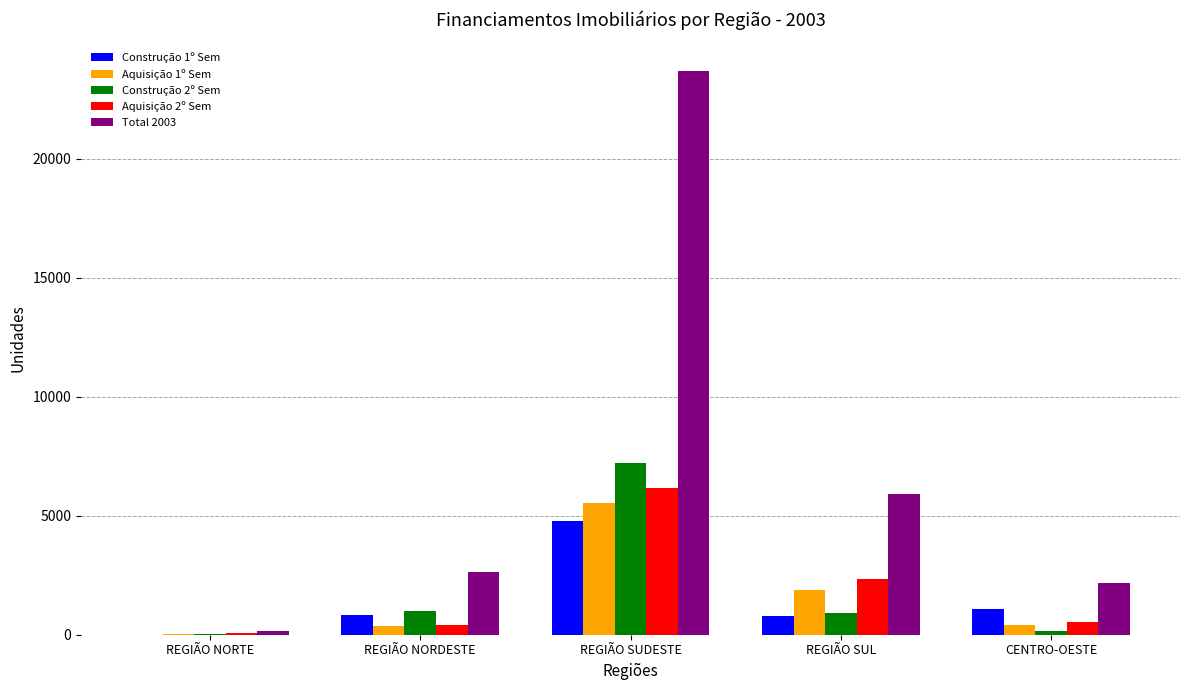

True or false: Aquisição 1º Sem has a value of 7206 at REGIÃO SUDESTE.

False